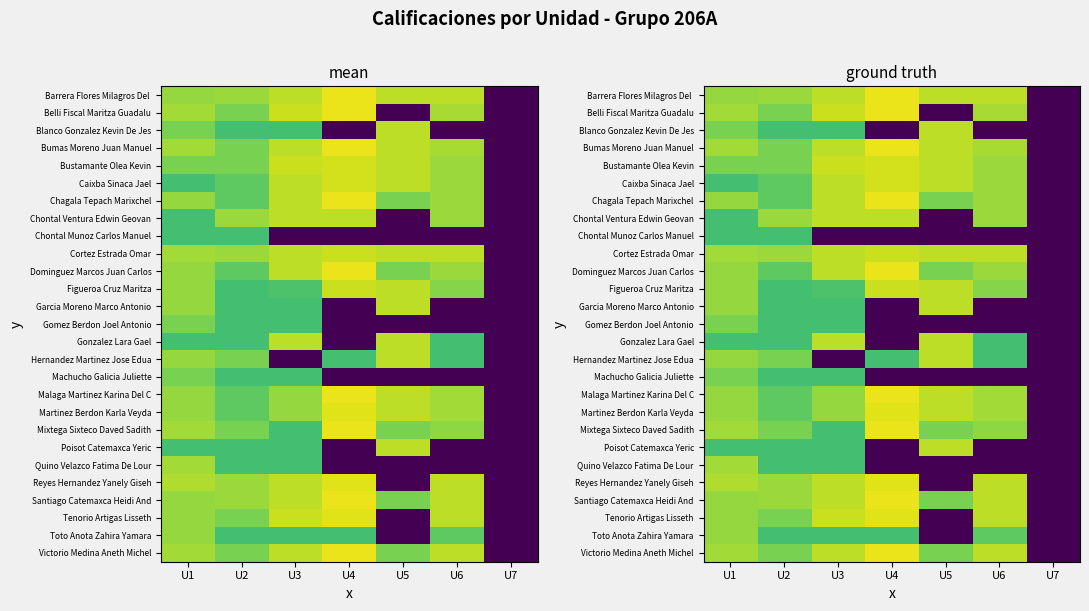

How many positive values does the Chagala Tepach Marixchel series have?

6